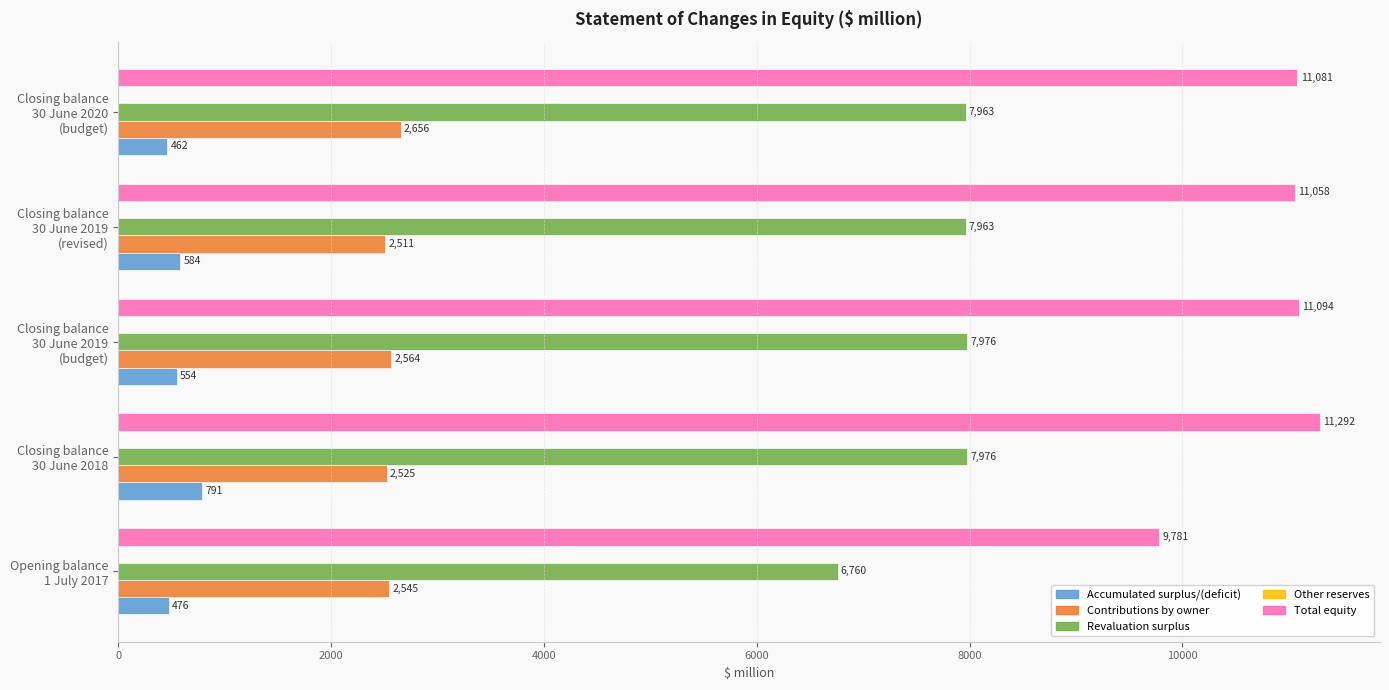

At which category is the sum across all series the highest?

Closing balance
30 June 2018